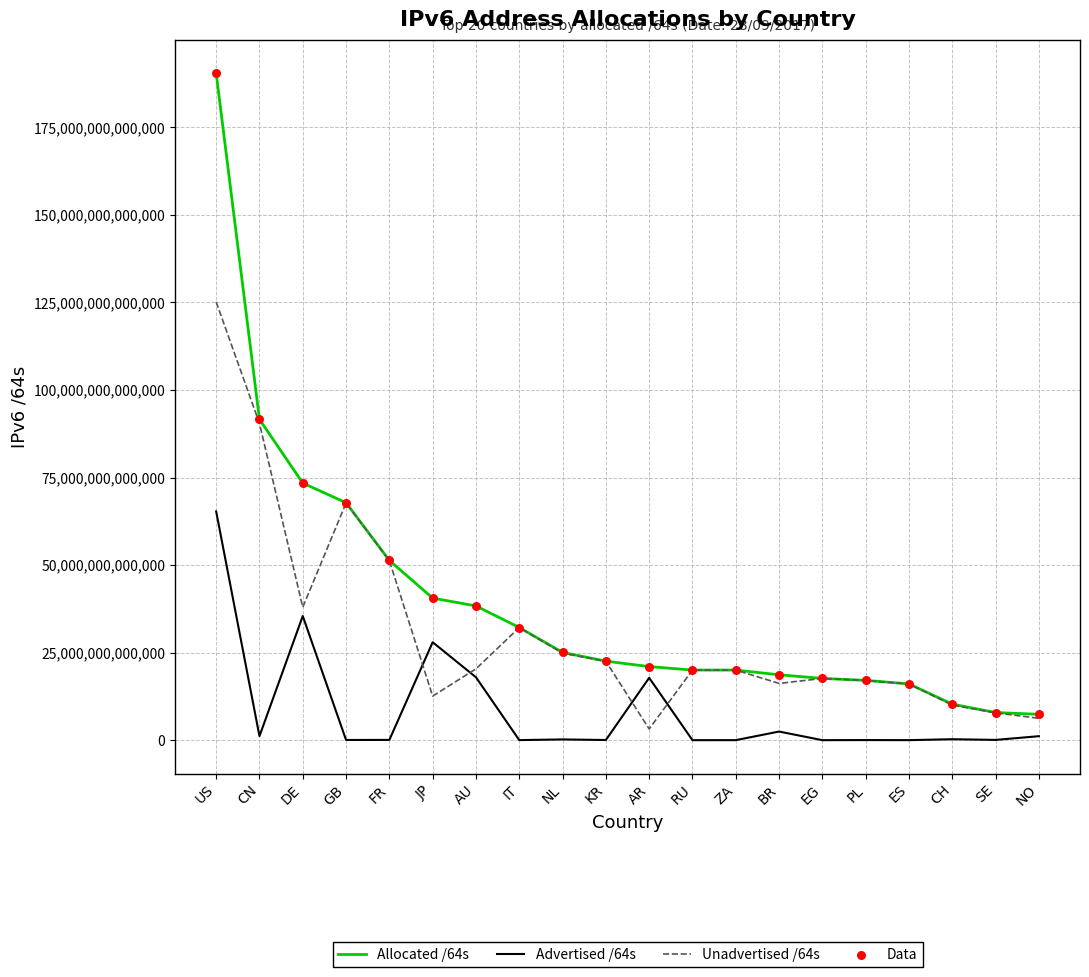

At which category is the sum across all series the highest?

US